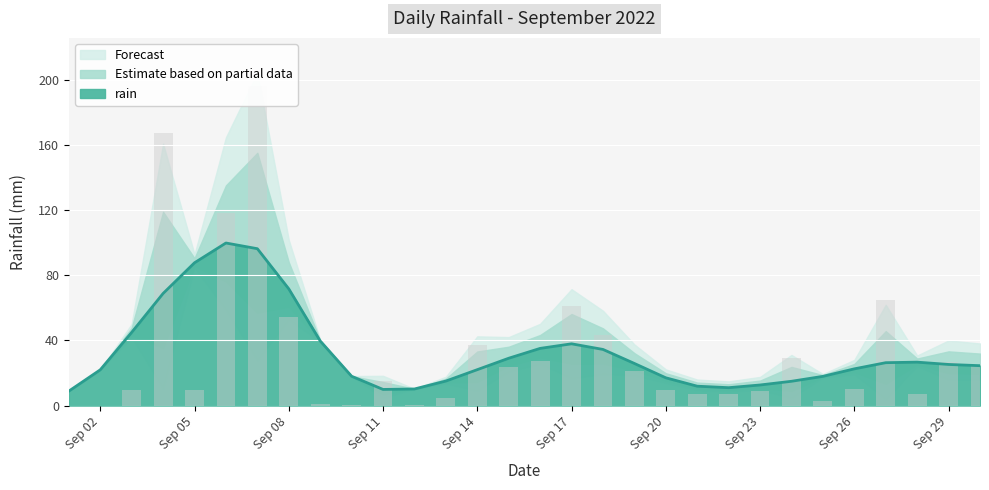

What is the maximum value for rain?

99.9